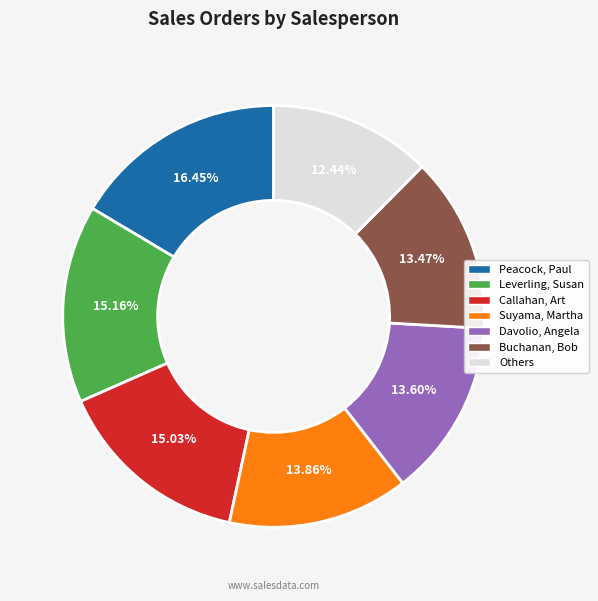

Is there any slice that represents more than half of the pie?

No